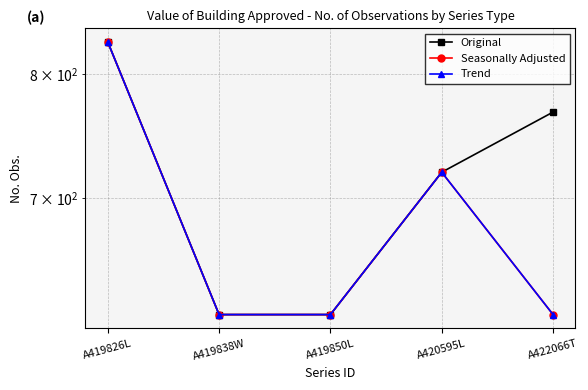

Reading right to left, transcribe all the data shown in this chart.

Original: 768	720	618	618	828
Seasonally Adjusted: 618	720	618	618	828
Trend: 618	720	618	618	828